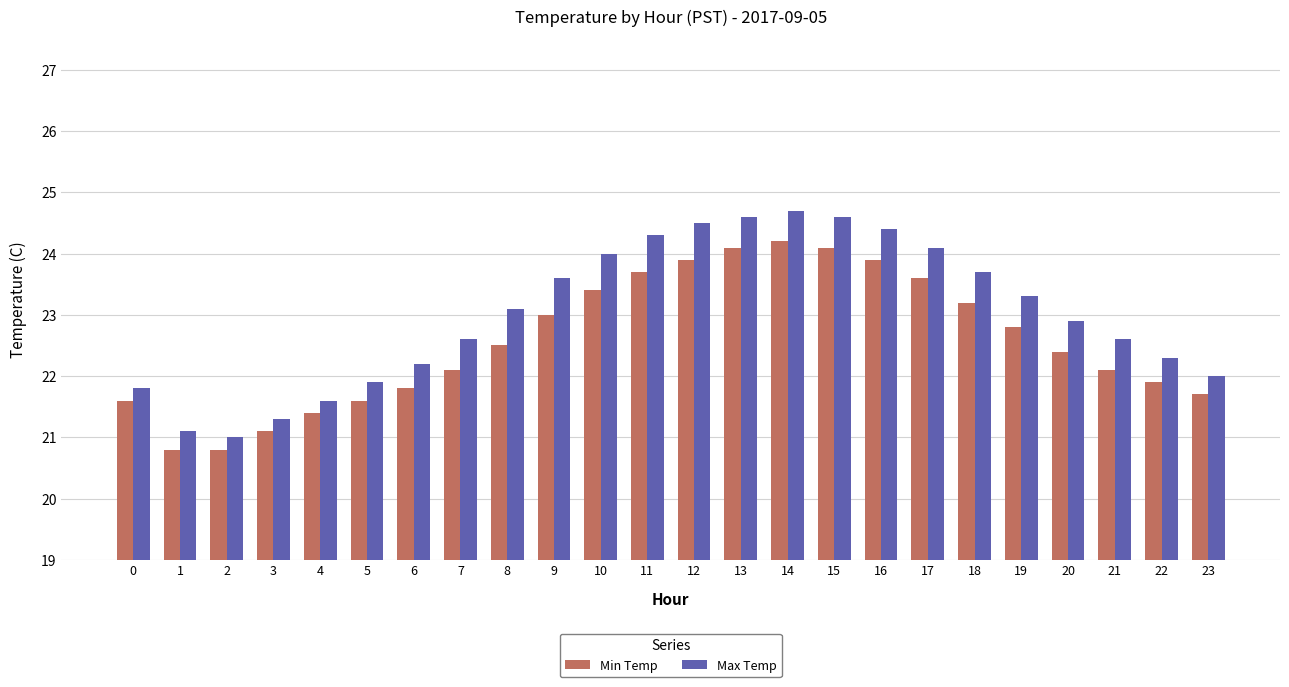

Is it true that Min Temp equals 22.4 at 20?

True